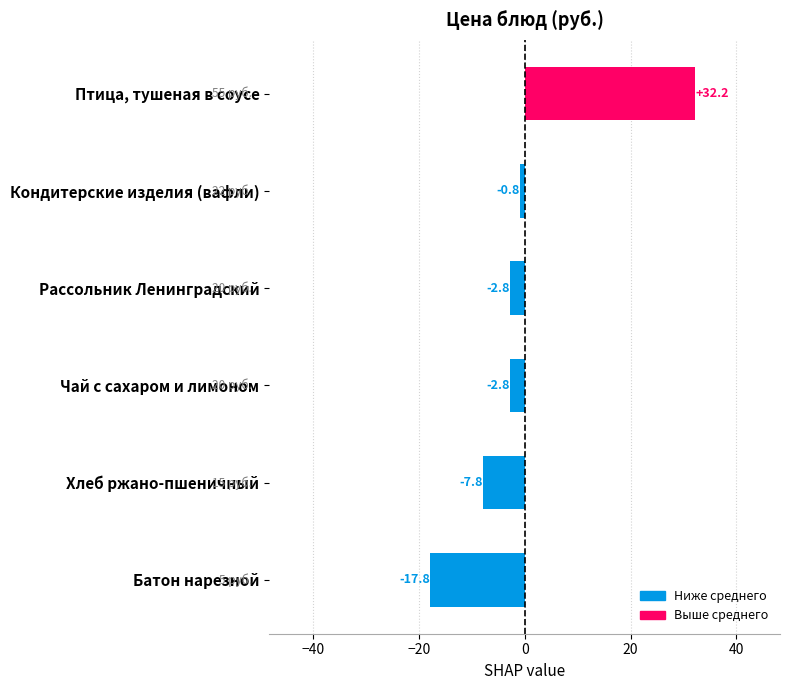

True or false: the data shows -8.6 at Батон нарезной.

False